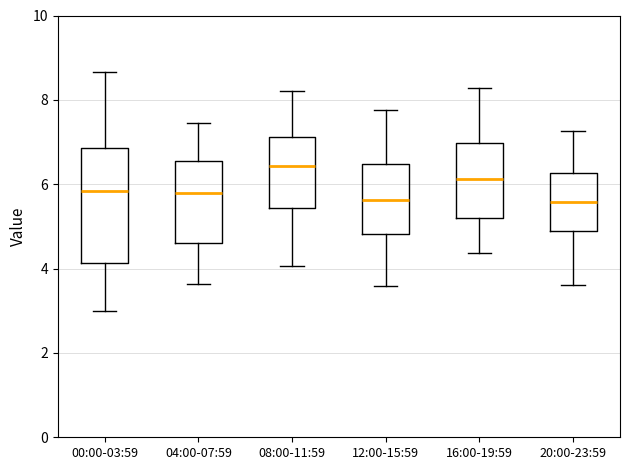

Reading left to right, read every box against the y-axis: the position of its median line, the range the box covers, and the ends of its whiskers. The values are not printed on the chart, so give them approximately, as read against the axis.

00:00-03:59: median 5.8, box 4.2 to 6.8, whiskers 3.0 to 8.6
04:00-07:59: median 5.8, box 4.6 to 6.6, whiskers 3.6 to 7.4
08:00-11:59: median 6.4, box 5.4 to 7.2, whiskers 4.0 to 8.2
12:00-15:59: median 5.6, box 4.8 to 6.4, whiskers 3.6 to 7.8
16:00-19:59: median 6.2, box 5.2 to 7.0, whiskers 4.4 to 8.2
20:00-23:59: median 5.6, box 4.8 to 6.2, whiskers 3.6 to 7.2